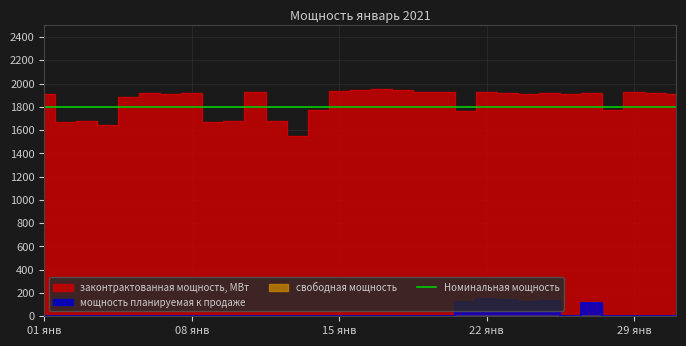

In мощность планируемая к продаже, how many points are higher than both neighbors (excluding endpoints)?

3